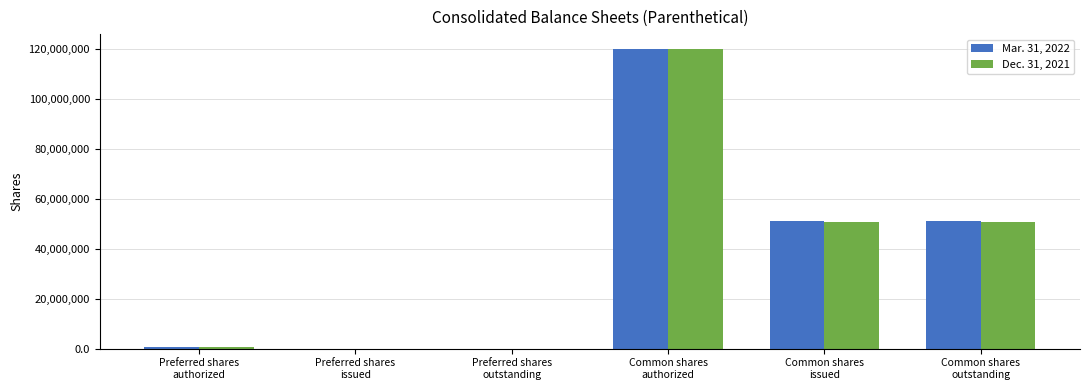

How many groups of bars are there?

6